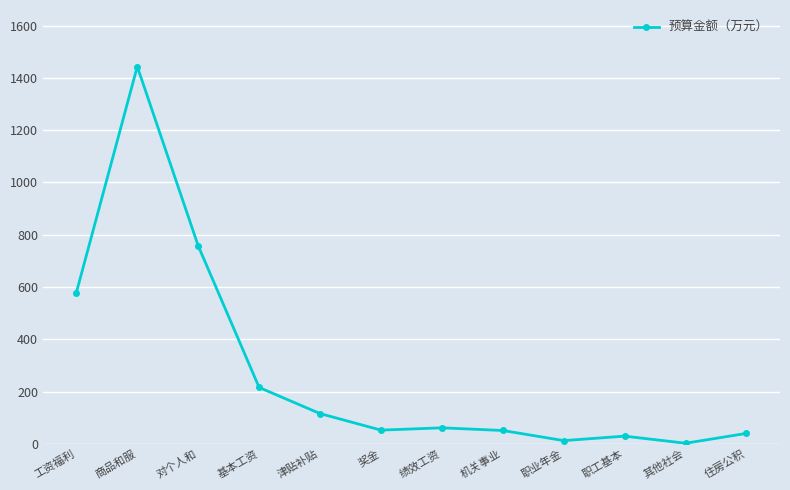

Which has a higher value, 机关事业 or 工资福利?

工资福利